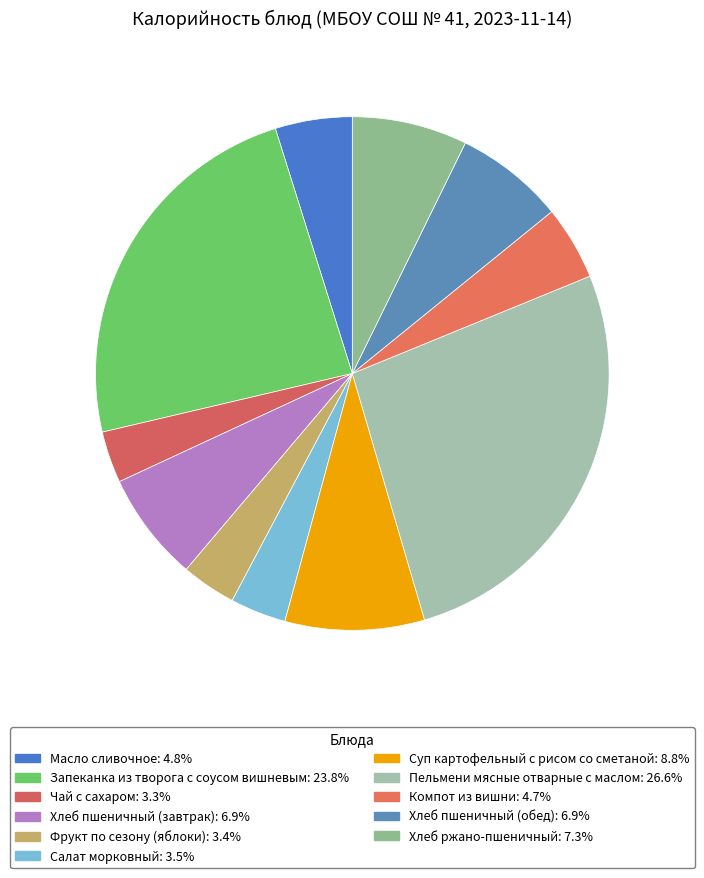

How many slices are in this pie chart?

11